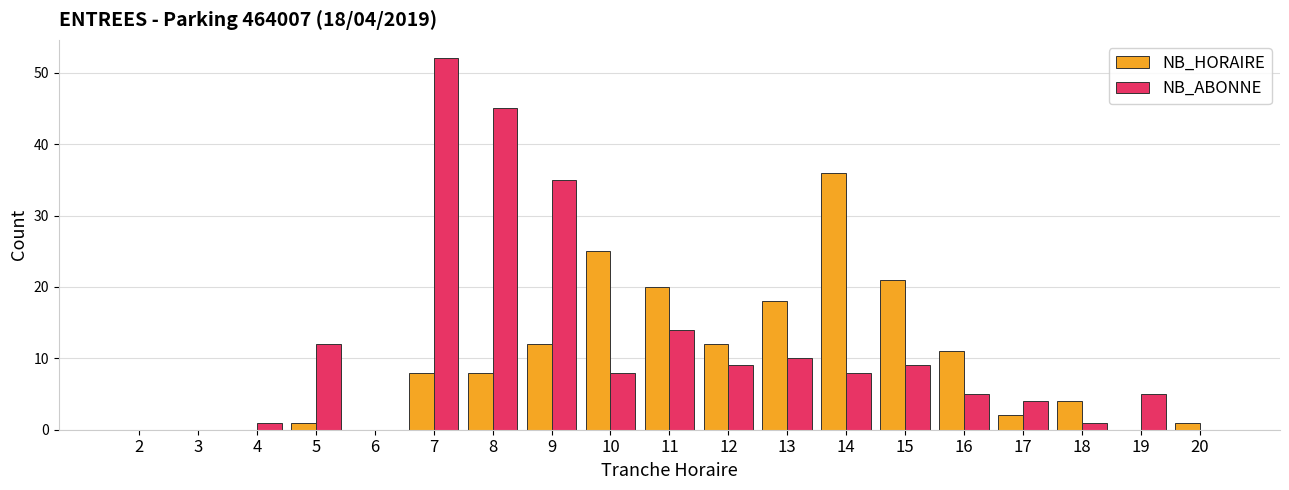

At which label is NB_ABONNE closest to 26?

9